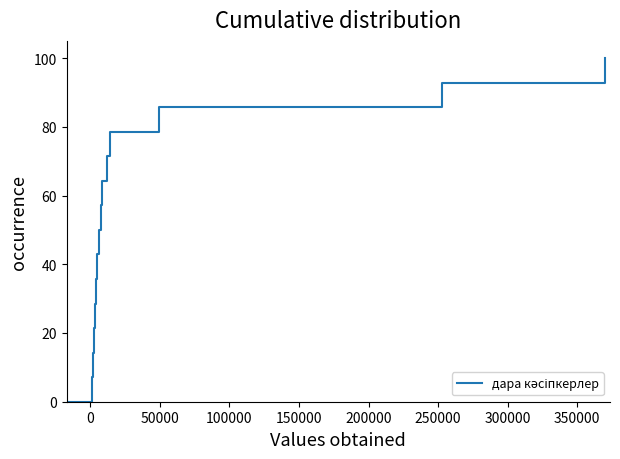

What is the difference between the maximum and minimum values?

100.0